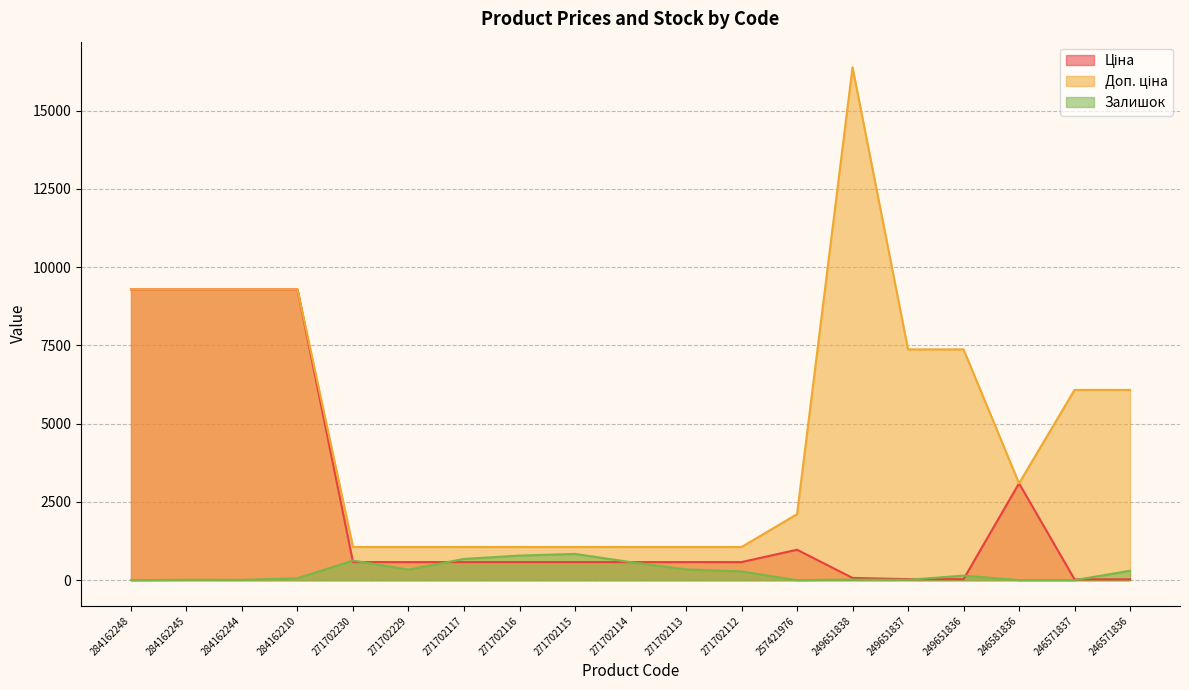

The Залишок series shows 9.0 at 284162244. True or false?

True